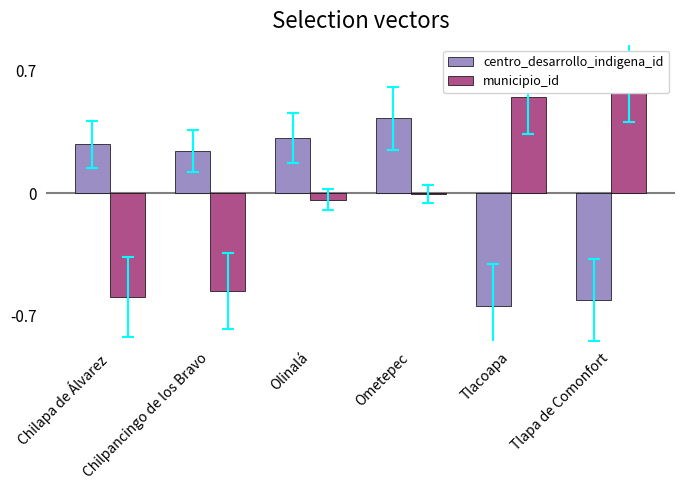

What is the difference between the centro_desarrollo_indigena_id values at Ometepec and Olinalá?

0.1